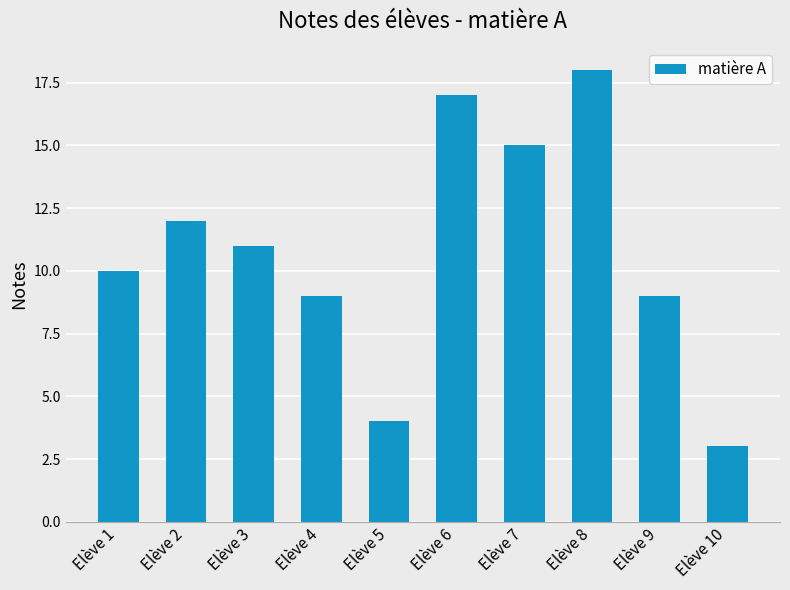

What is the average value?

11